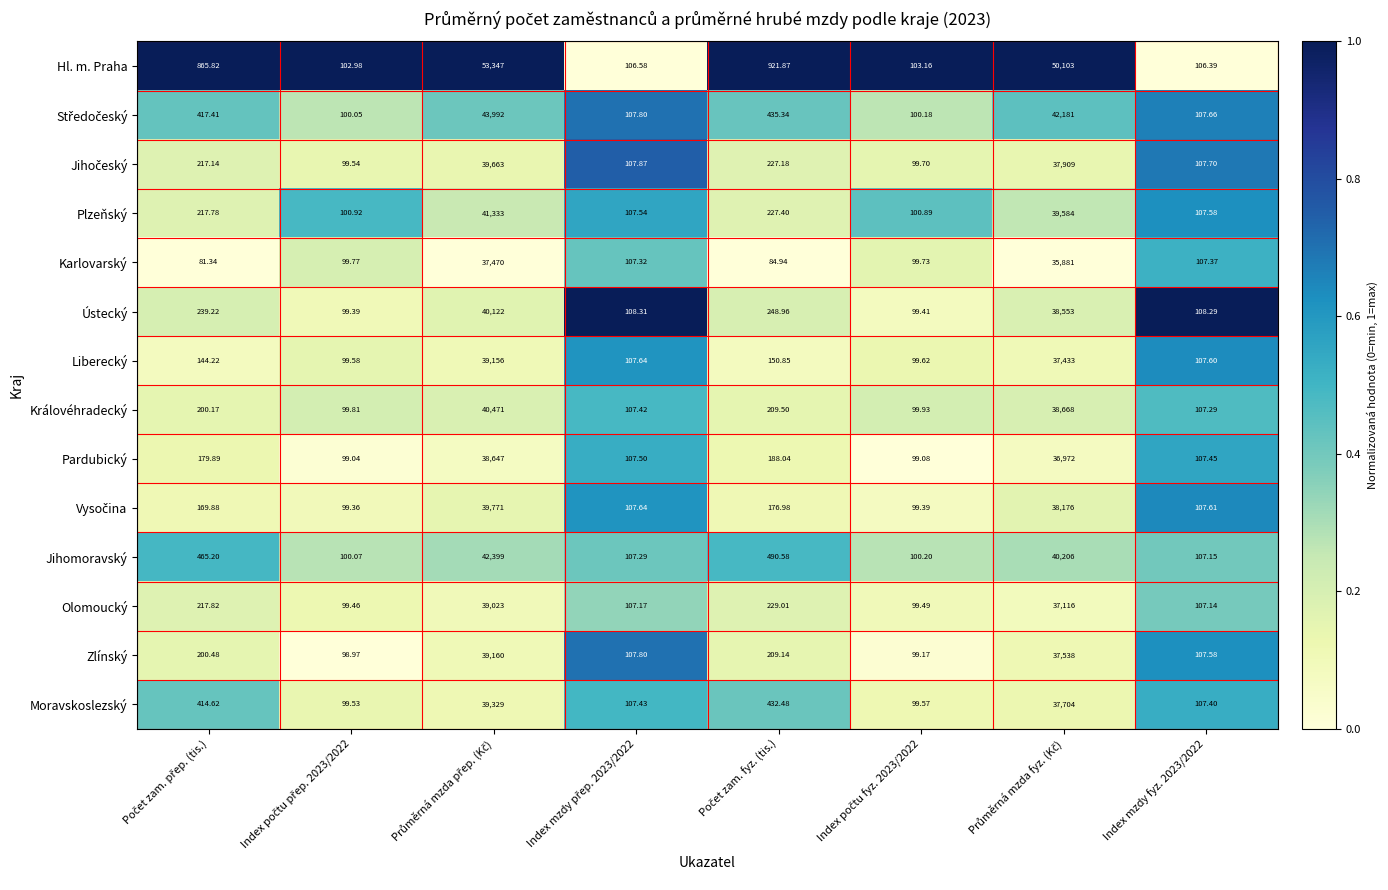

Which series has the largest range (max minus min)?

Hl. m. Praha